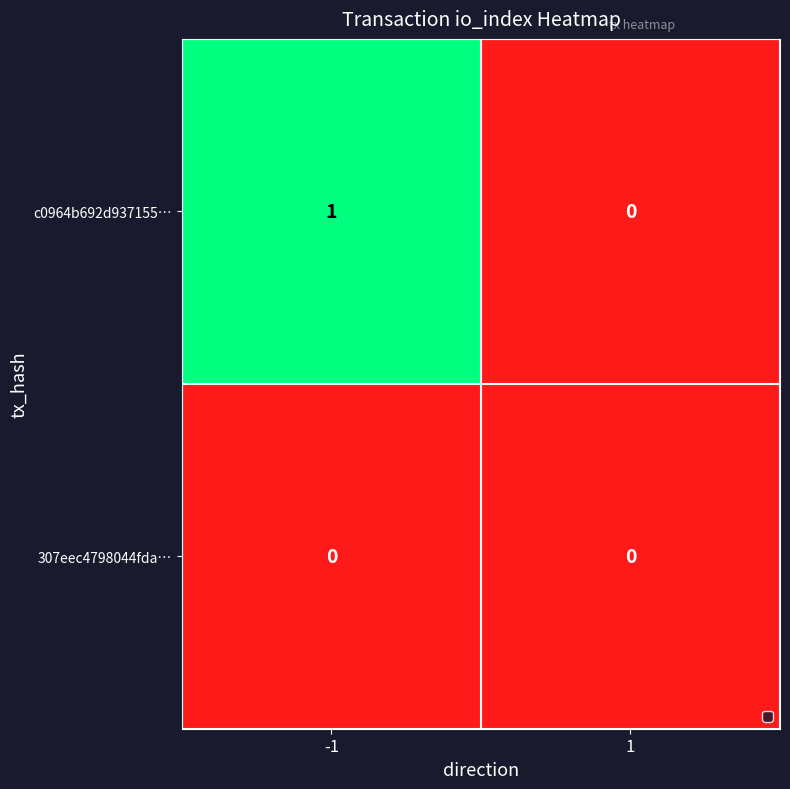

True or false: c0964b692d937155… has a value of 0 at 1.

True